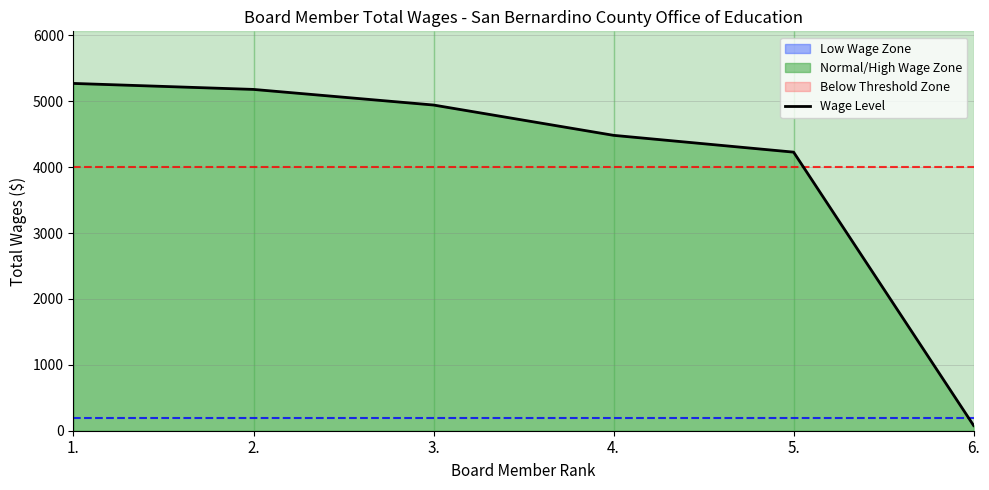

Approximately how many times larger is the value at 4. compared to 6.?

56.8